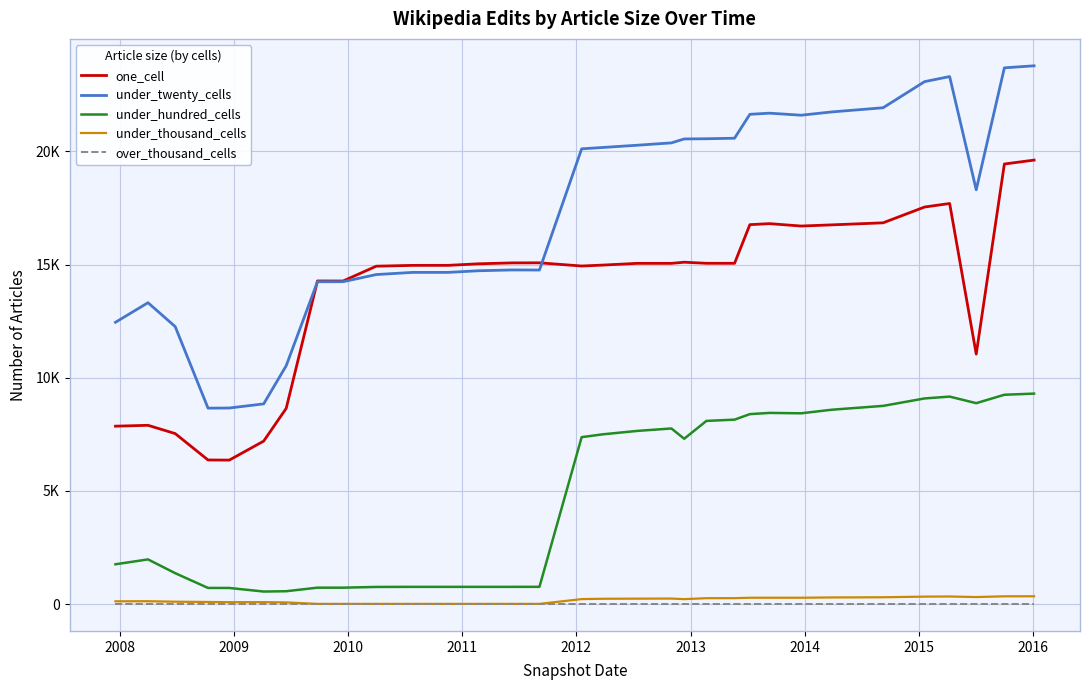

Does the chart display data point markers on the line(s)?

No